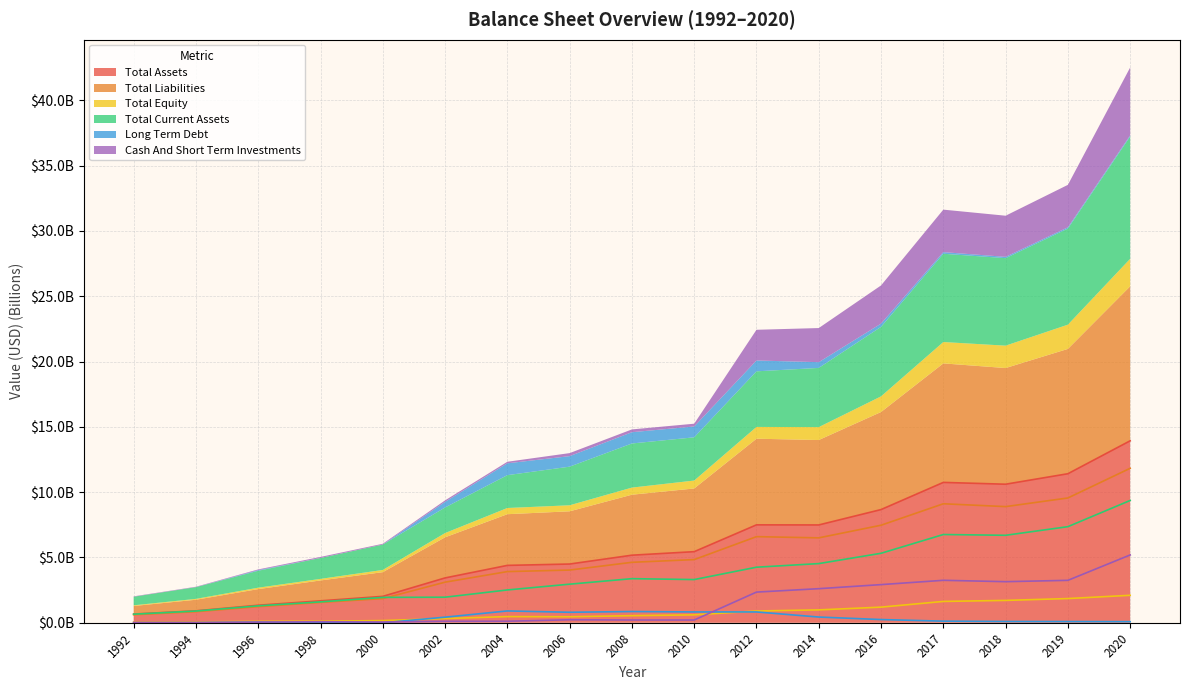

What is the difference between the second highest and second lowest values in the Total Assets series?

10.5